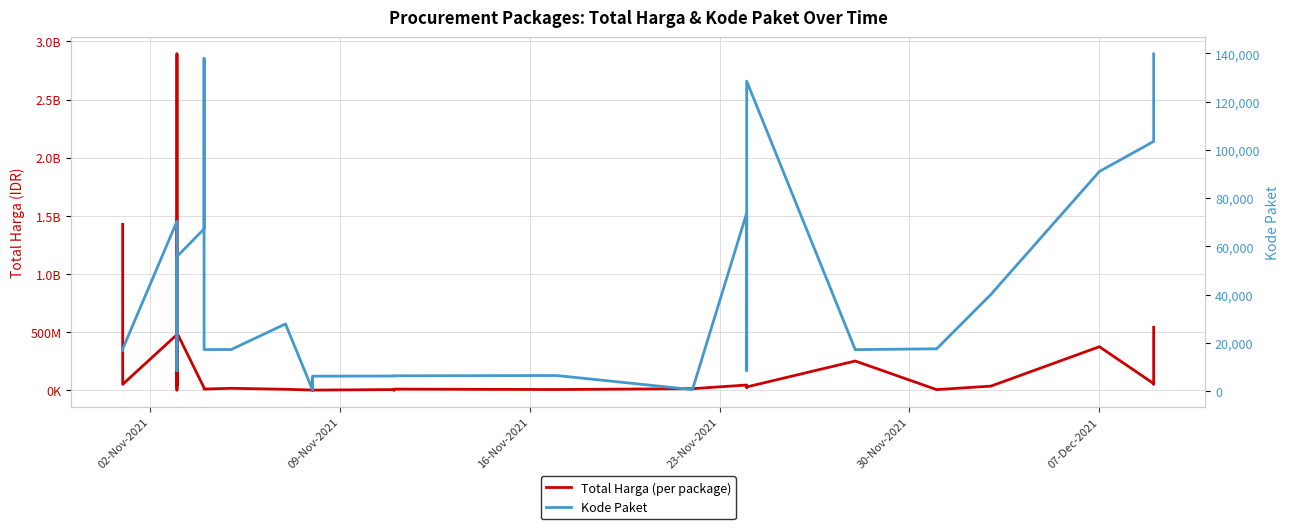

How many lines are shown in the chart?

2